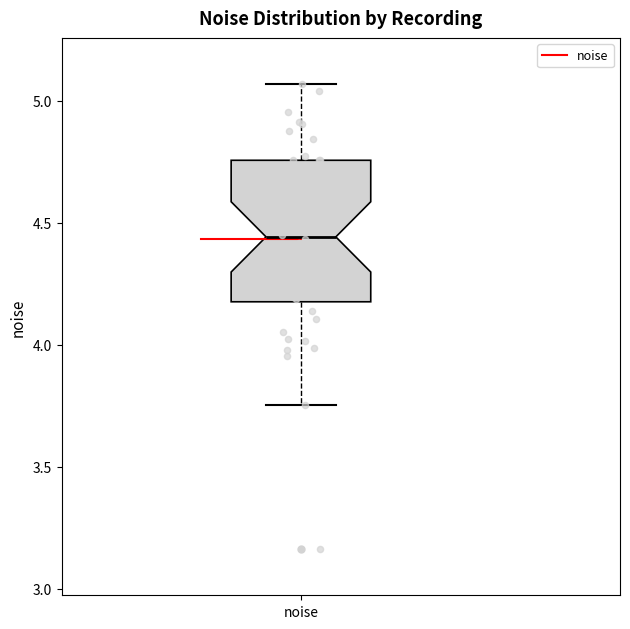

Read this box plot against the y-axis: the position of the median line, the range covered by the box, and the ends of both whiskers. The values are not printed on the chart, so give them approximately, as read against the axis.

median 4.45, box 4.20 to 4.75, whiskers 3.75 to 5.05